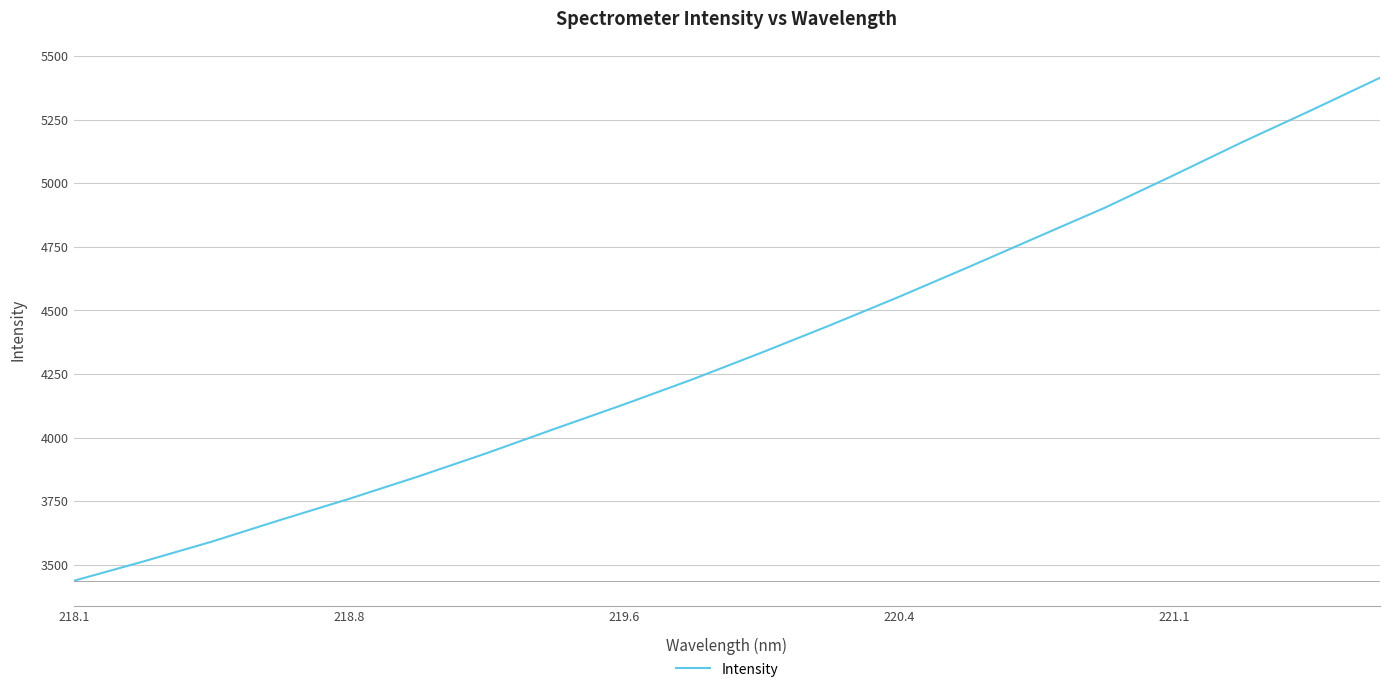

What is the sum of all values?

86734.8